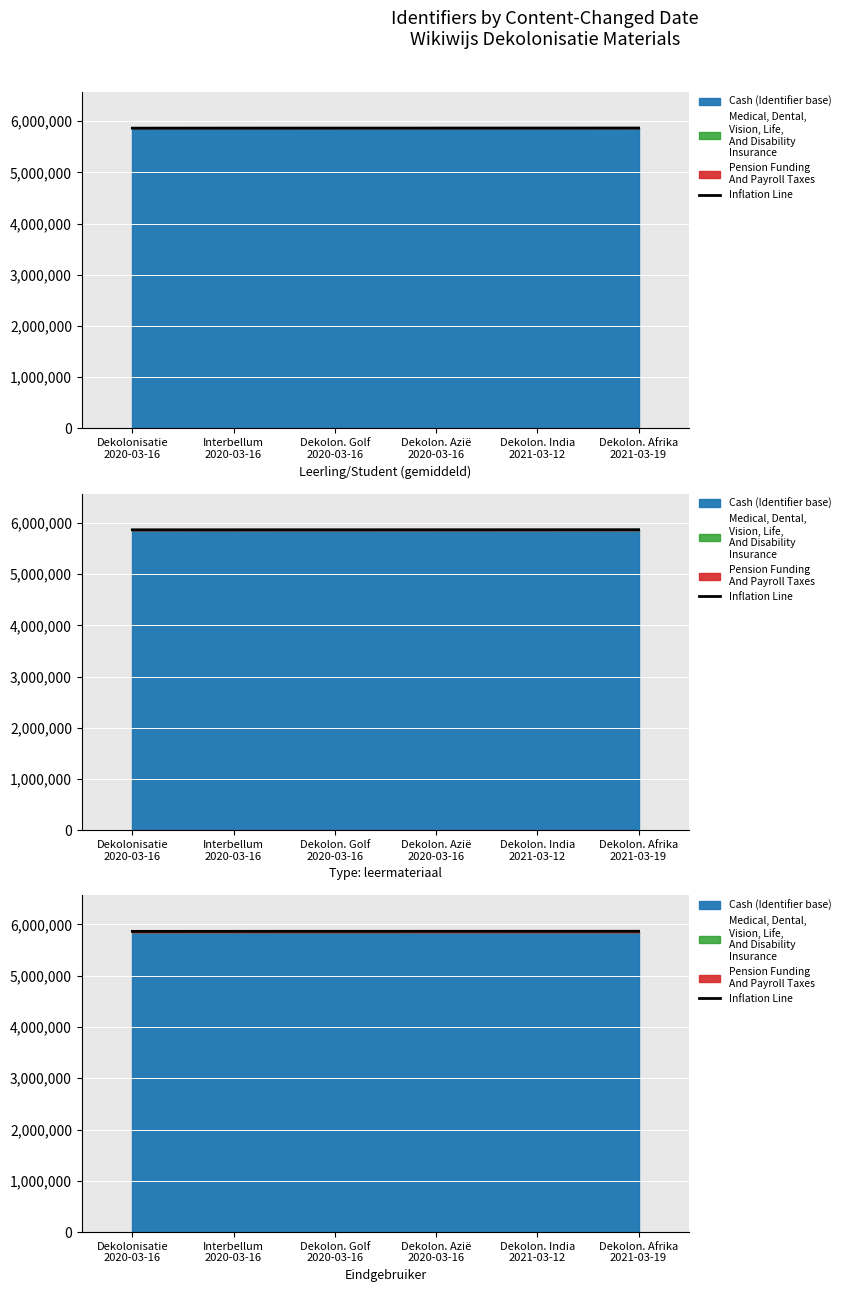

Reading left to right, list all the values displayed in this chart.

5865042	5865446	5865850	5866254	5866658	5867062